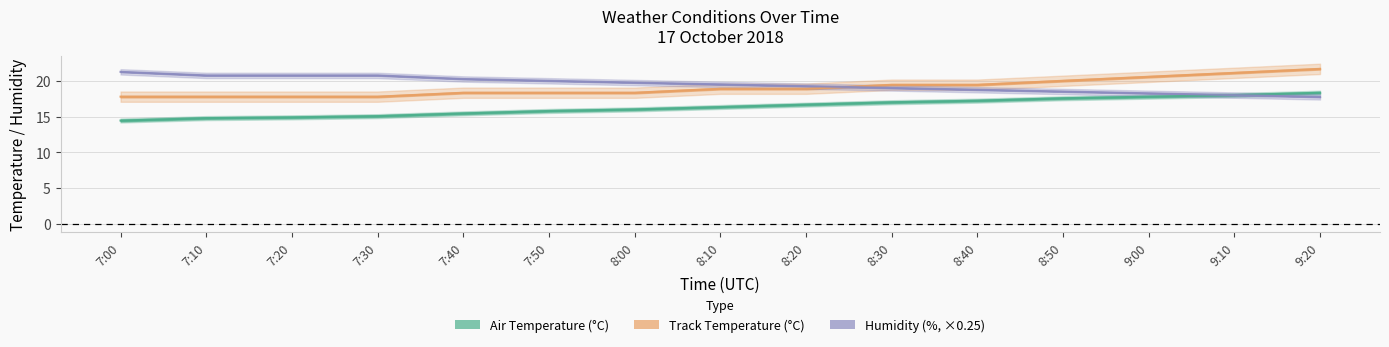

Is the value of Track Temperature (°C) at 9:20 greater than the value of Air Temperature (°C) at 9:00?

Yes